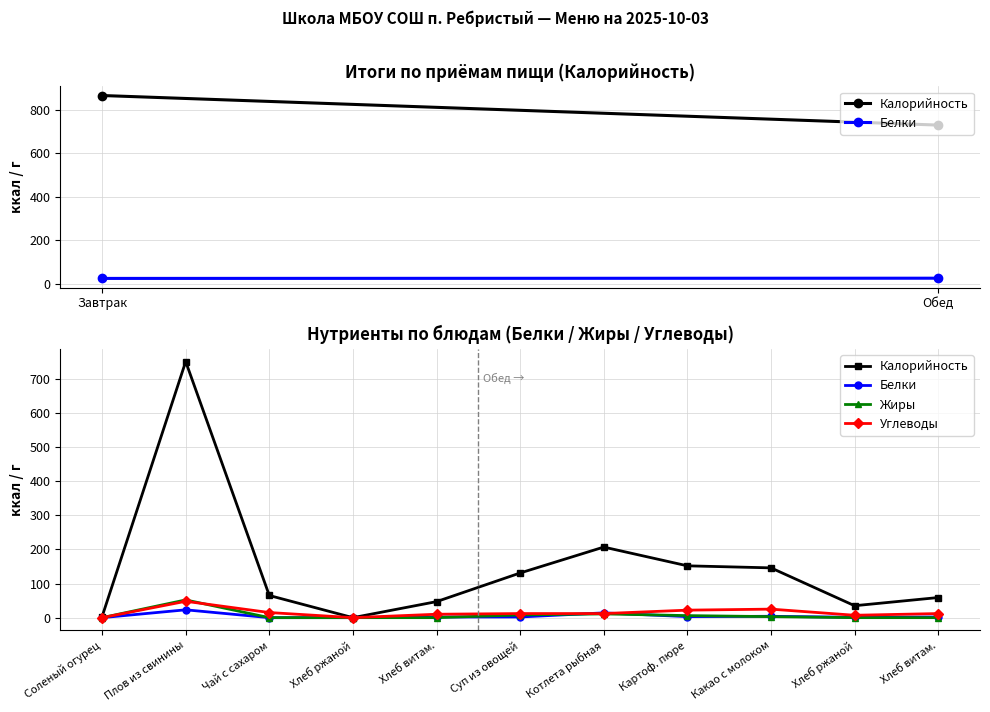

Does the chart display data point markers on the line(s)?

Yes